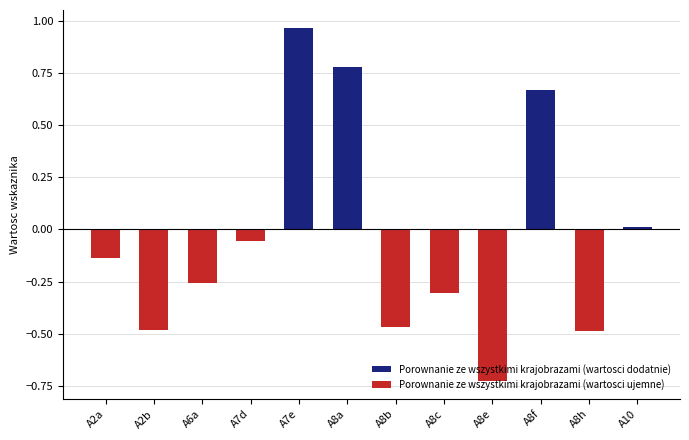

The Porownanie ze wszystkimi krajobrazami (wartosci dodatnie) series shows 0.6 at A6a. True or false?

False